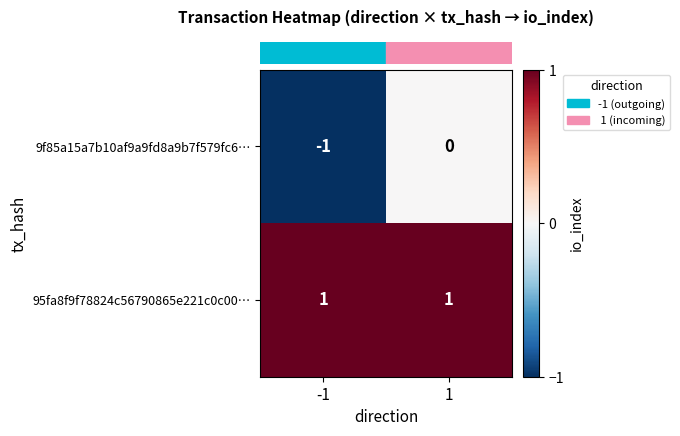

Is it true that 9f85a15a7b10af9a9fd8a9b7f579fc6… equals 0 at -1?

False